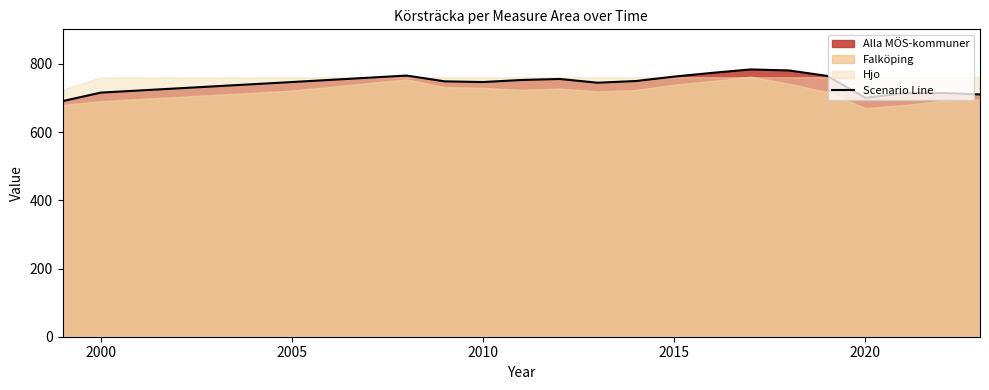

What is the highest value of the Scenario Line series?

784.0